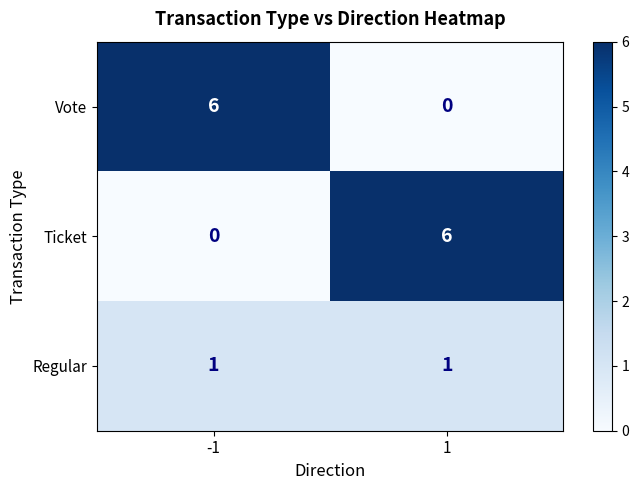

What is the sum of all Ticket values?

6